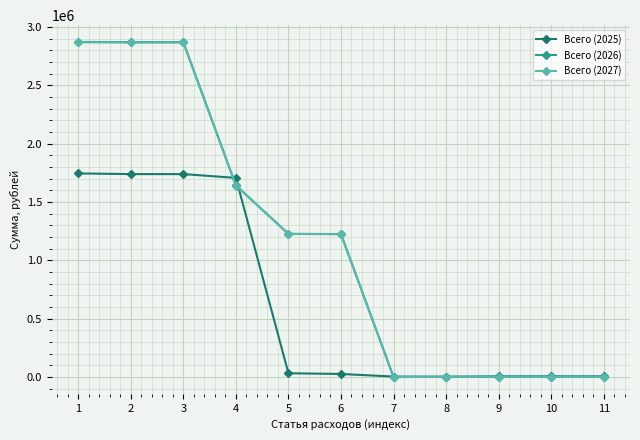

What is the greatest value displayed?

2870697.0